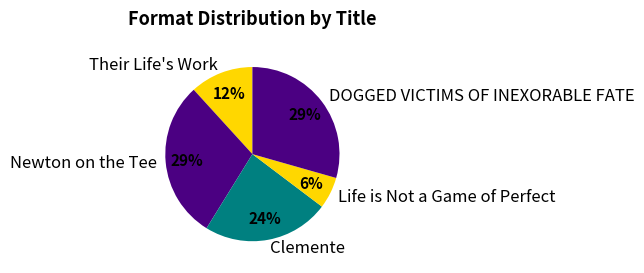

Which category has the smallest portion of the pie?

Life is Not a Game of Perfect